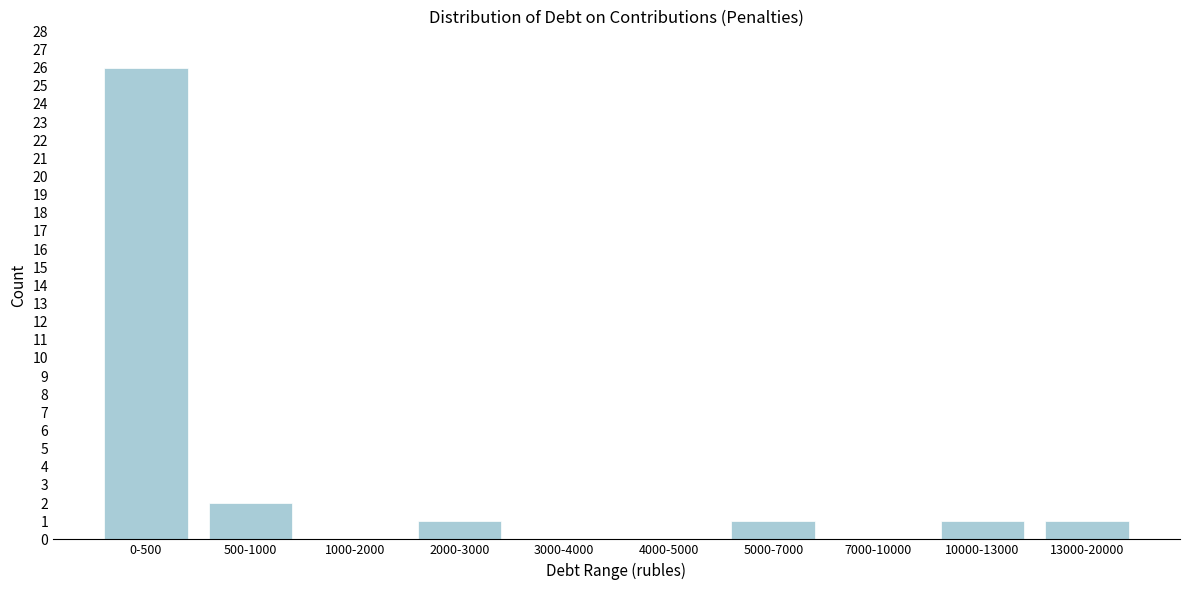

Reading left to right, what are all the values shown in this chart?

0-500=26	500-1000=2	1000-2000=0	2000-3000=1	3000-4000=0	4000-5000=0	5000-7000=1	7000-10000=0	10000-13000=1	13000-20000=1